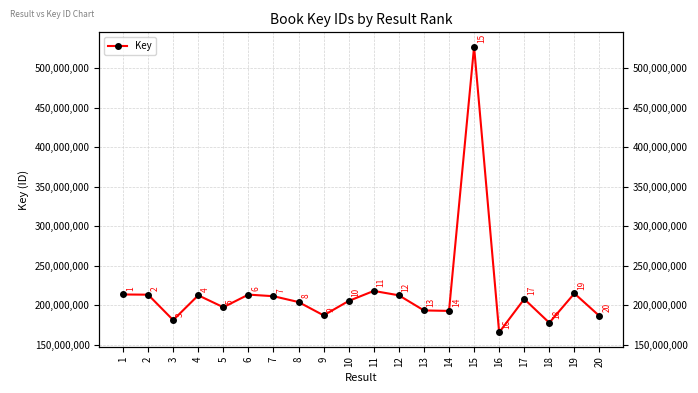

Is it true that the value at 14 is 192735349?

True